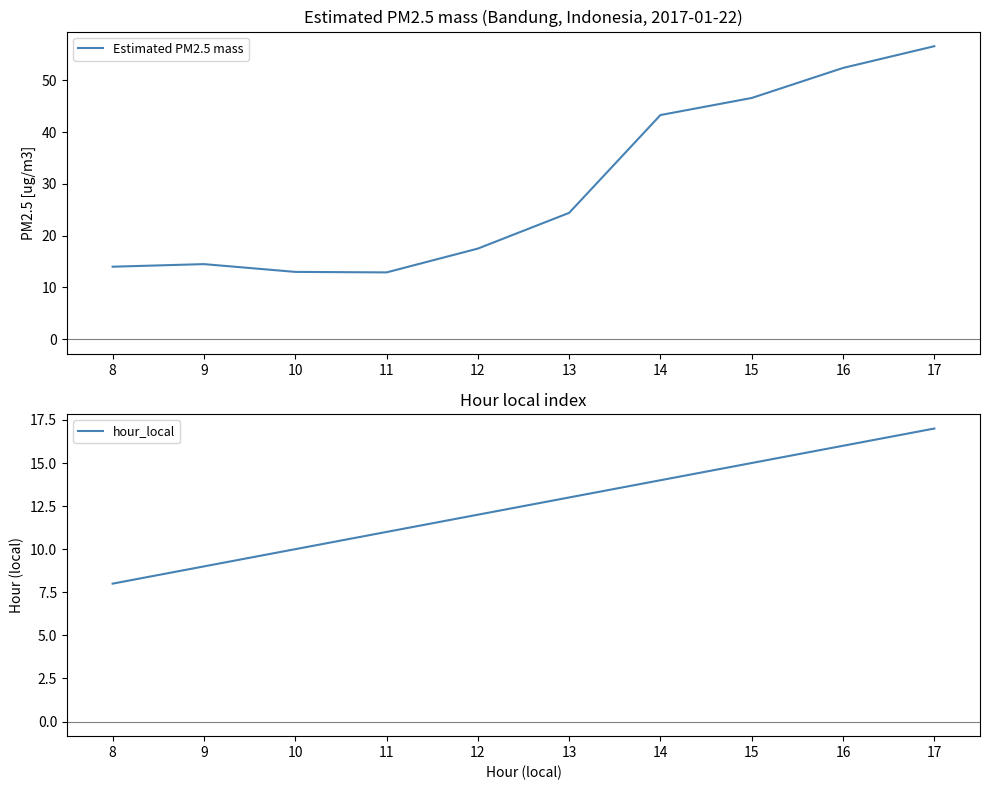

How many lines are shown in the chart?

2